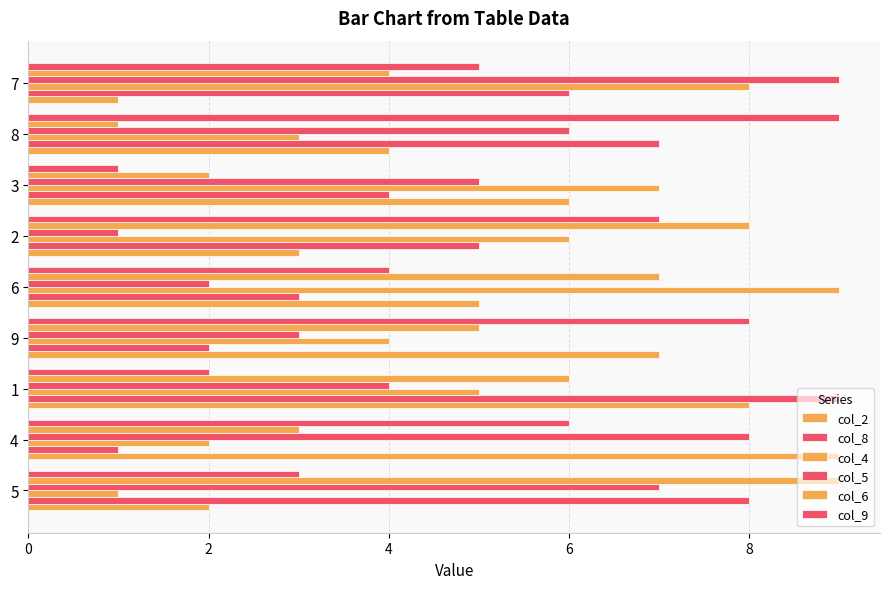

How many series are shown in this chart?

6